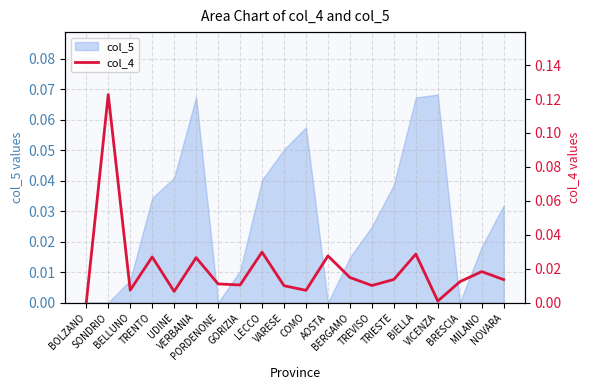

Where is the first local minimum?

BELLUNO